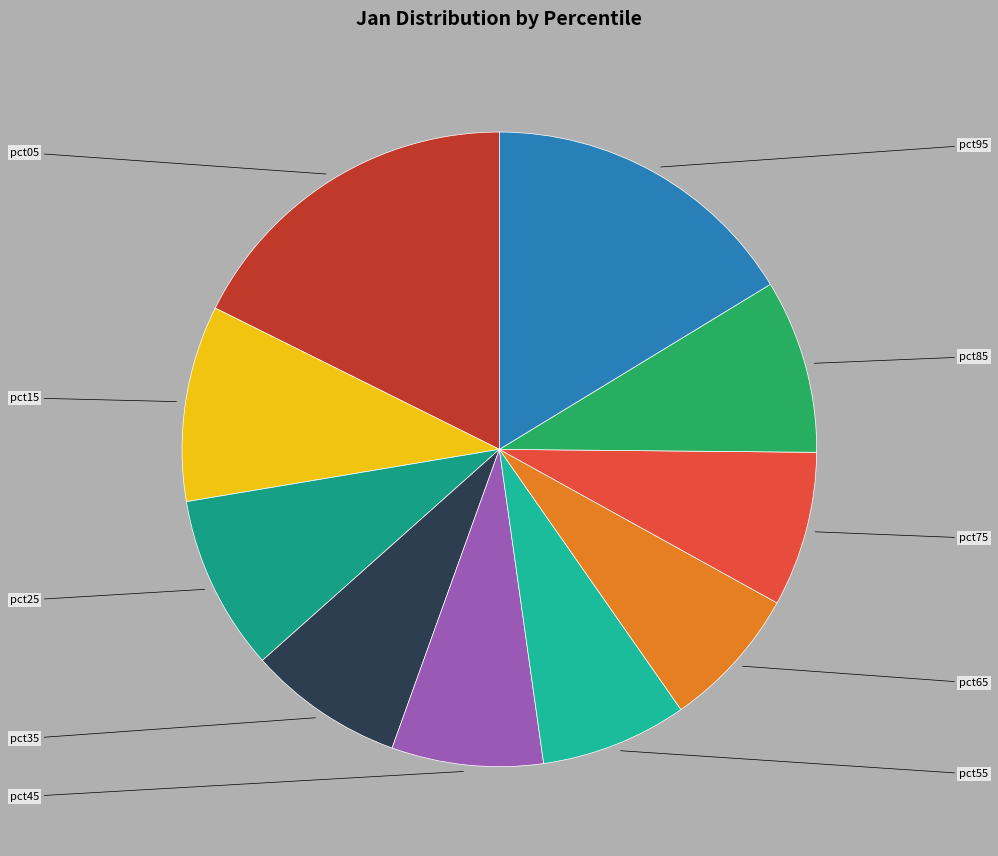

Do pct45 and pct95 together represent more than half of the pie?

No